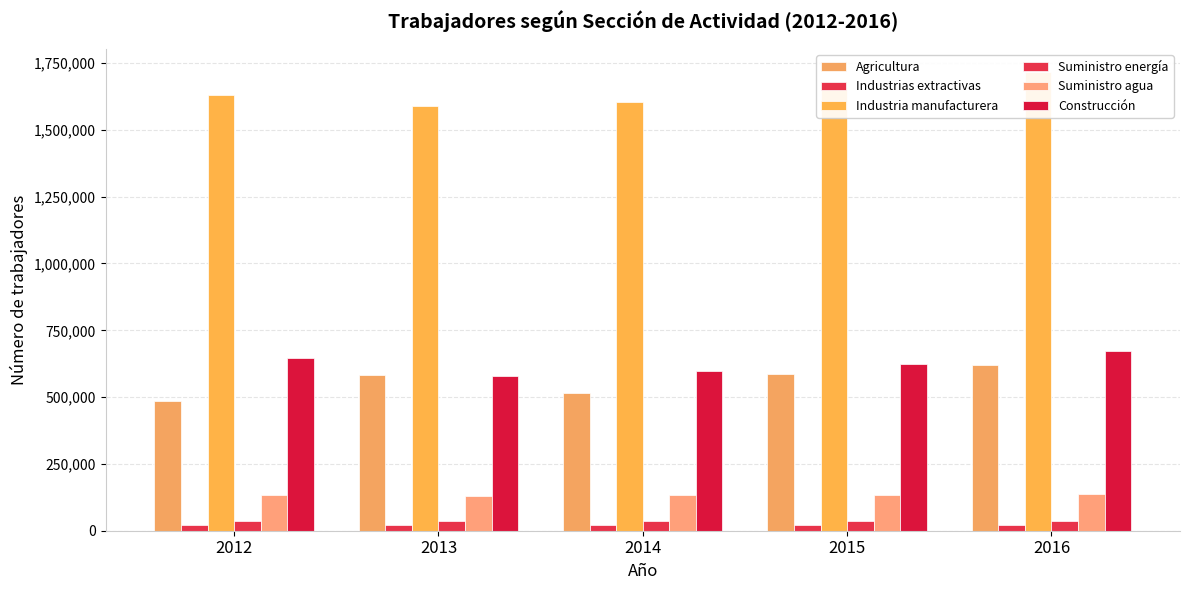

Which label corresponds to the smallest value in the chart?

2016